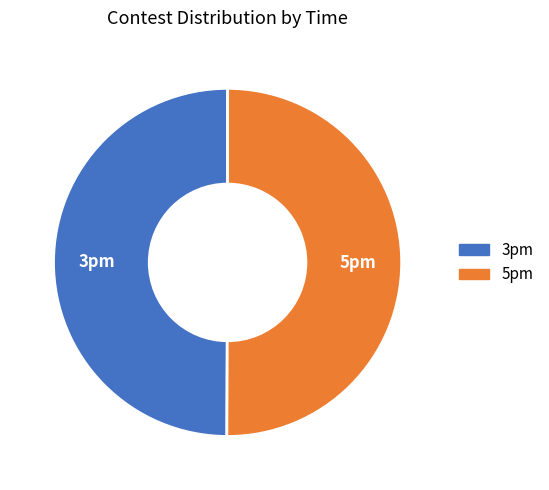

True or false: 5pm accounts for 44% of the total.

False